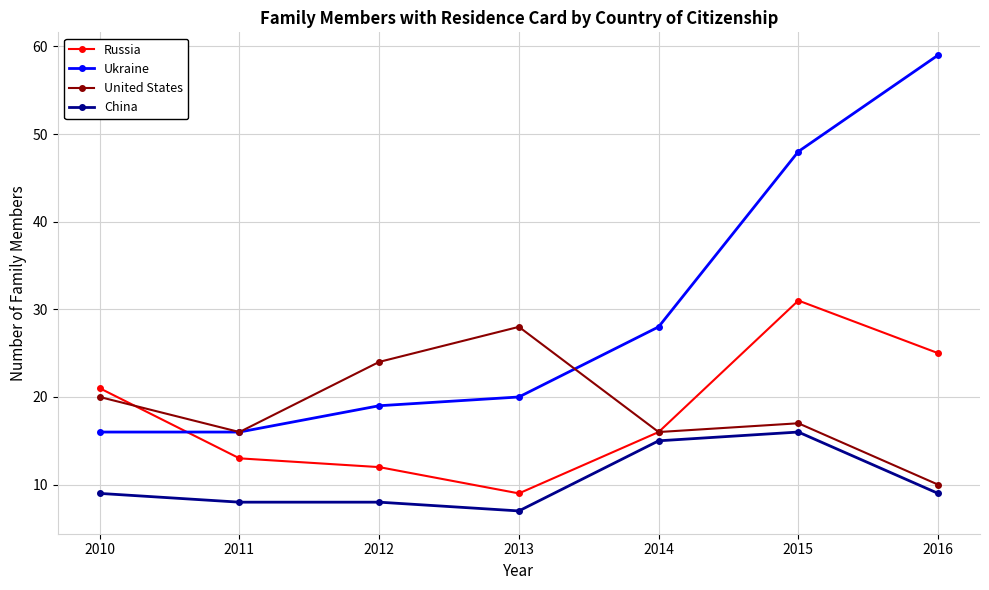

True or false: China has more than 2 points higher than both neighbors.

False